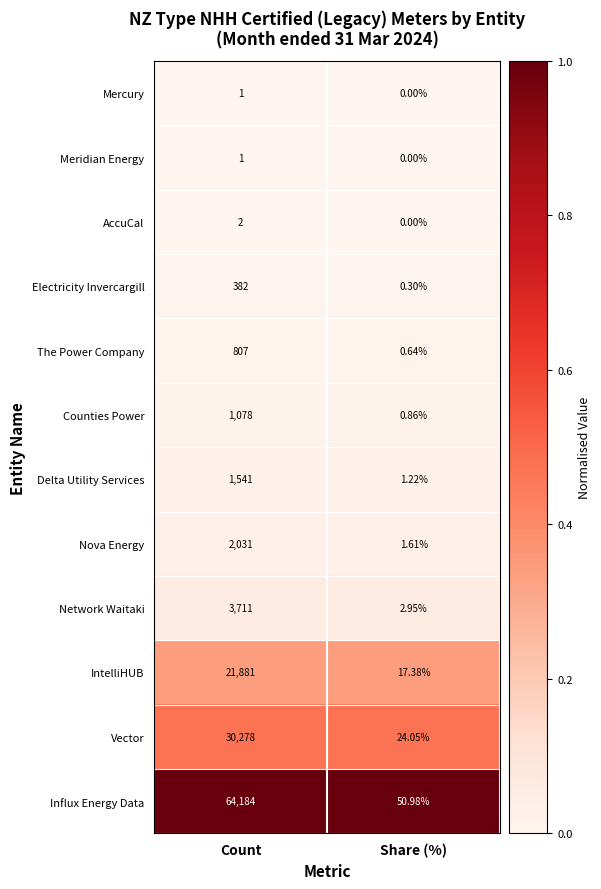

What is the difference between the highest and lowest values at Share (%)?

51.0